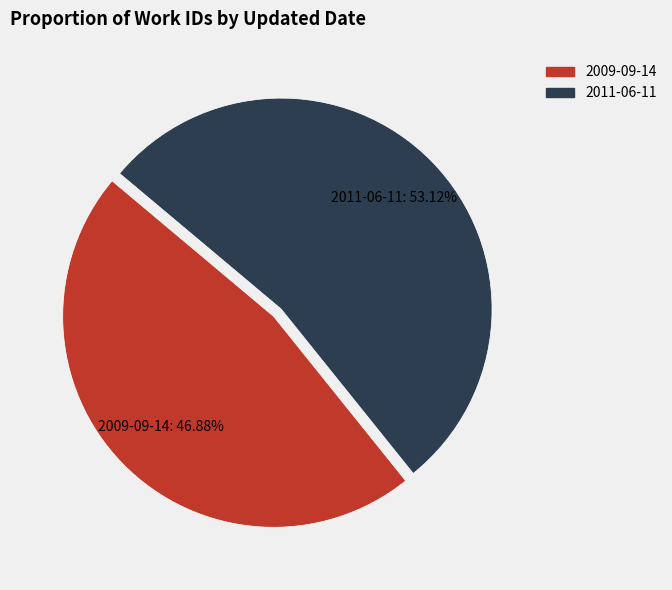

What is the ratio of the value at 2011-06-11 to the value at 2009-09-14?

1.1